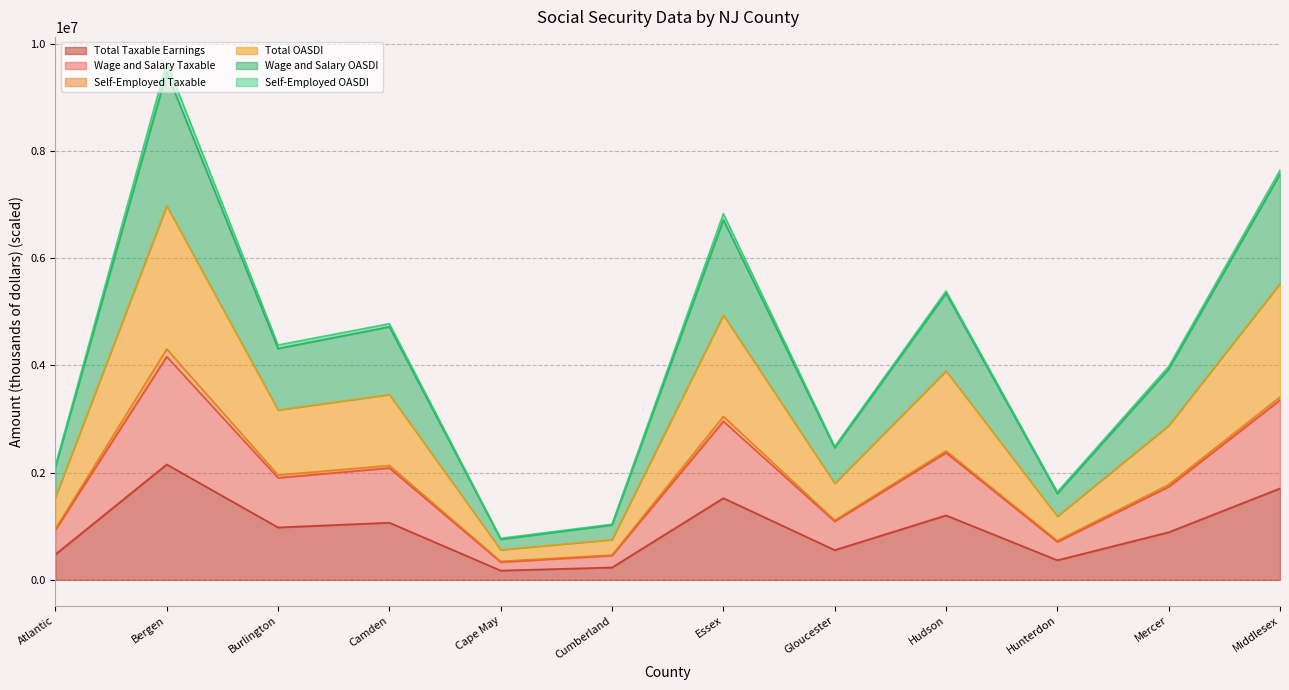

Which category has the highest value in the Total Taxable Earnings series?

Bergen